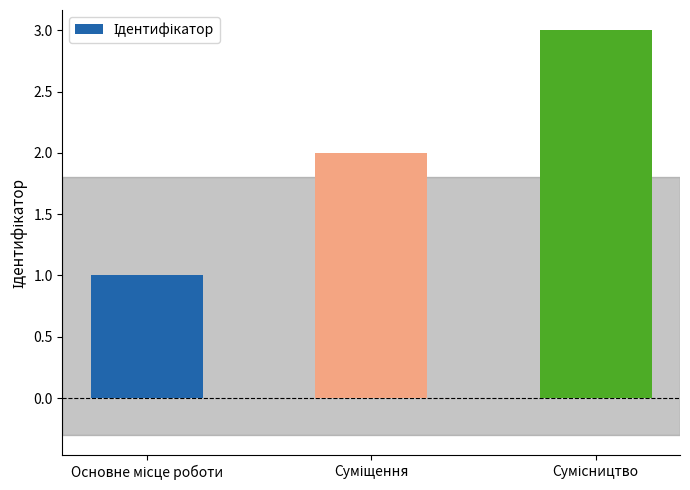

What is the sum of all values?

6